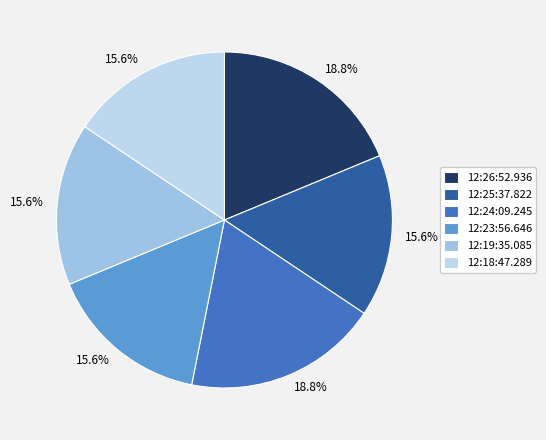

To the nearest percent, what portion does 12:23:56.646 represent?

16%